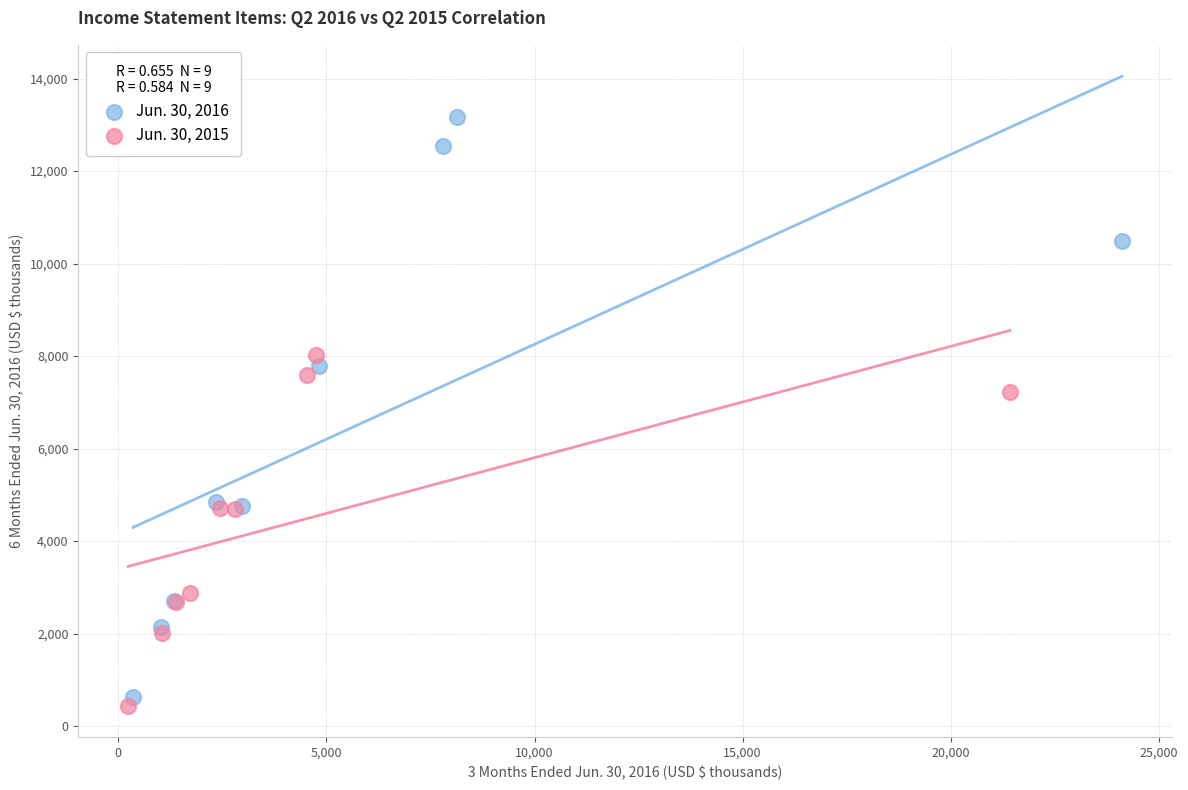

Which series contains the highest Y value?

Jun. 30, 2016